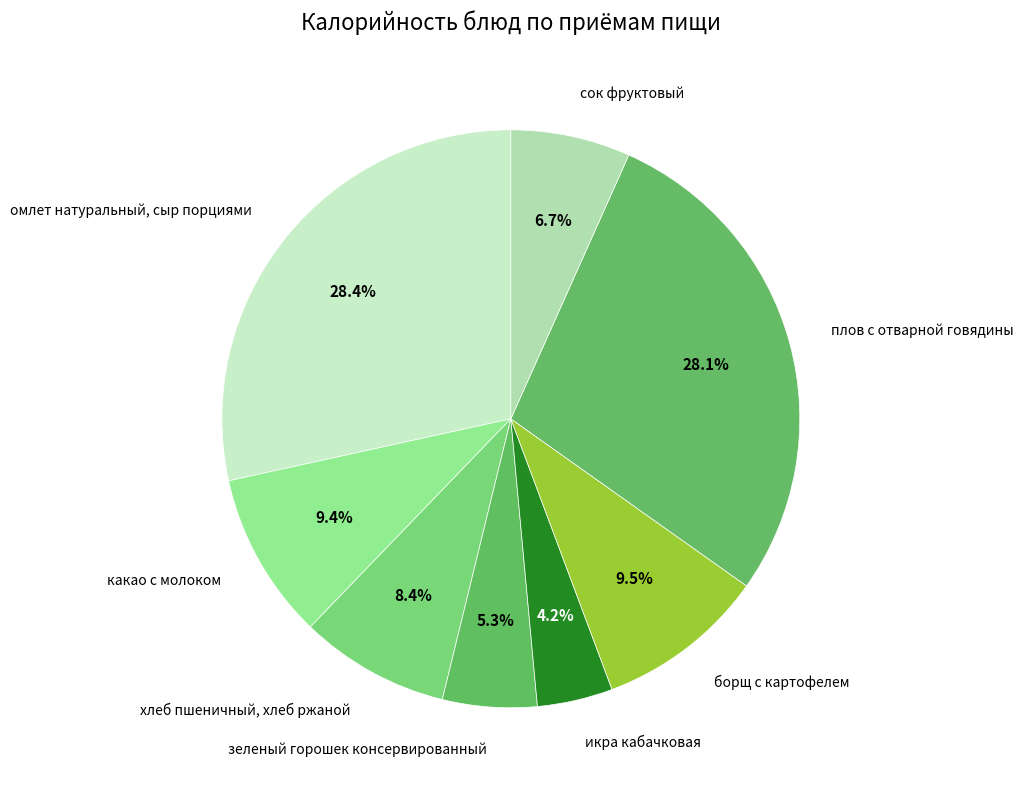

Rank the categories by value from highest to lowest.

омлет натуральный, сыр порциями, плов с отварной говядины, борщ с картофелем, какао с молоком, хлеб пшеничный, хлеб ржаной, сок фруктовый, зеленый горошек консервированный, икра кабачковая